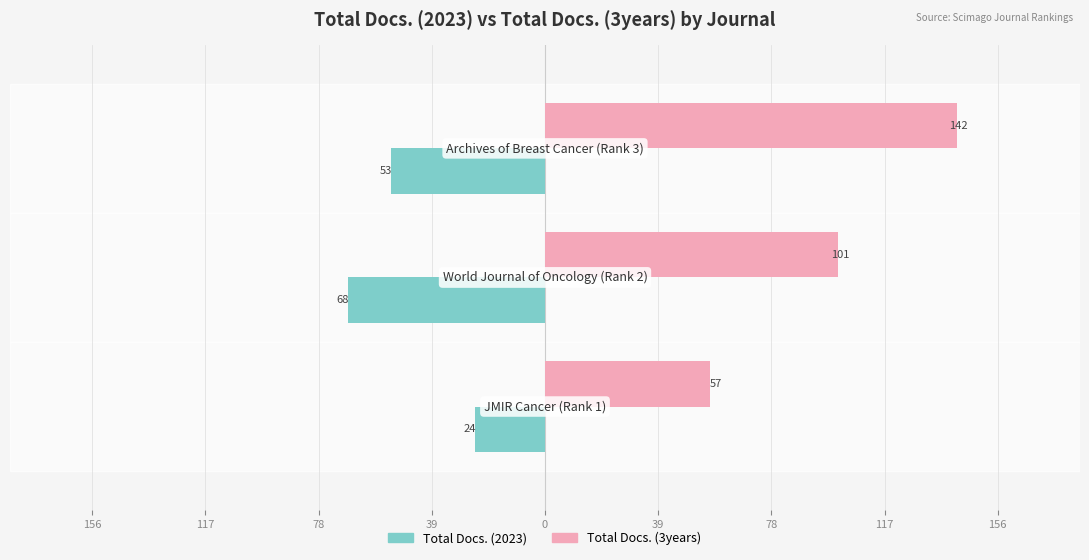

What are all the series names shown in the legend?

Total Docs. (2023), Total Docs. (3years)